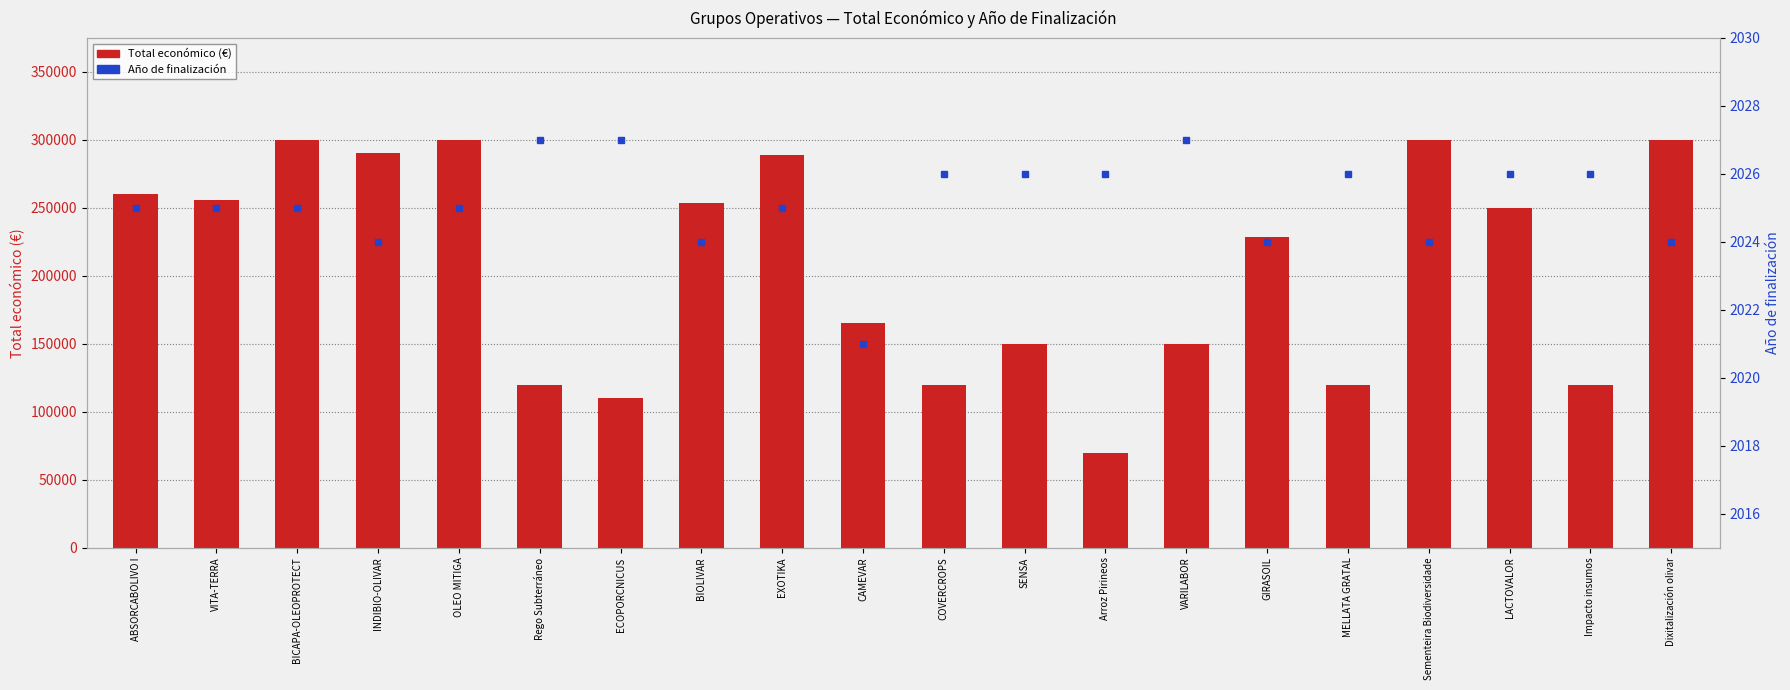

Reading left to right, what are all the values shown in this chart?

Total económico (€): 260325	255921	299997	290328	299938	120000	110168	253495	288989	164980	120000	150000	70000	150000	228922	120000	299800	250000	119999	299913
Año de finalización: 2025	2025	2025	2024	2025	2027	2027	2024	2025	2021	2026	2026	2026	2027	2024	2026	2024	2026	2026	2024